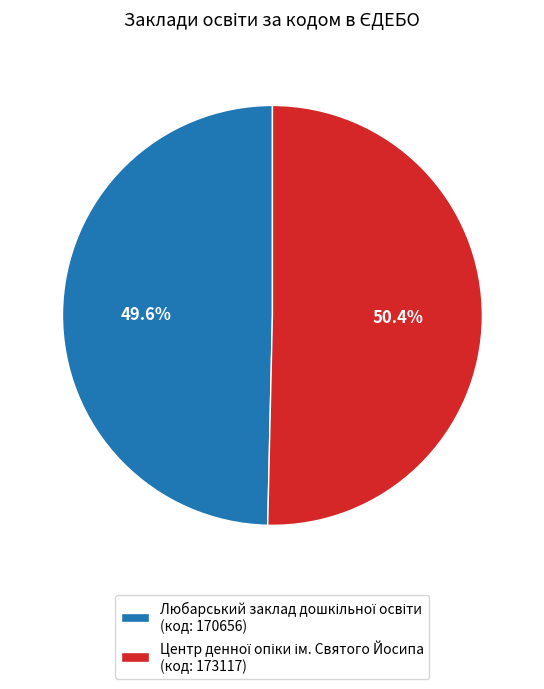

What is the largest slice in the pie chart?

Центр денної опіки ім. Святого Йосипа